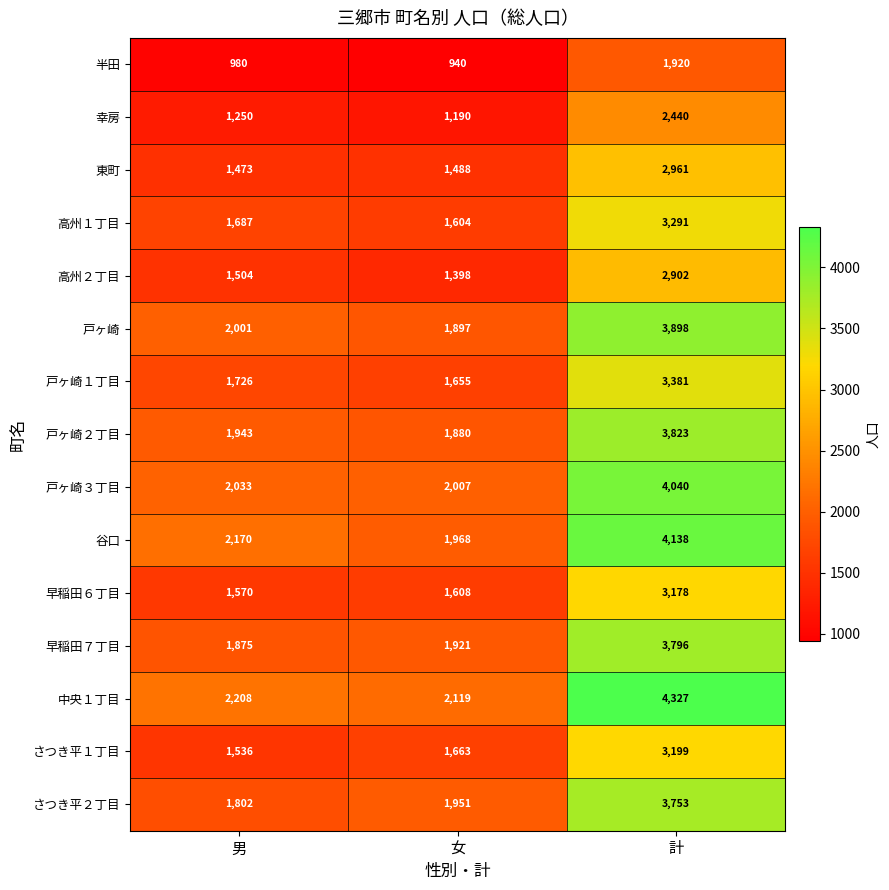

Rank the series at 計 from highest to lowest value.

中央１丁目, 谷口, 戸ヶ崎３丁目, 戸ヶ崎, 戸ヶ崎２丁目, 早稲田７丁目, さつき平２丁目, 戸ヶ崎１丁目, 高州１丁目, さつき平１丁目, 早稲田６丁目, 東町, 高州２丁目, 幸房, 半田